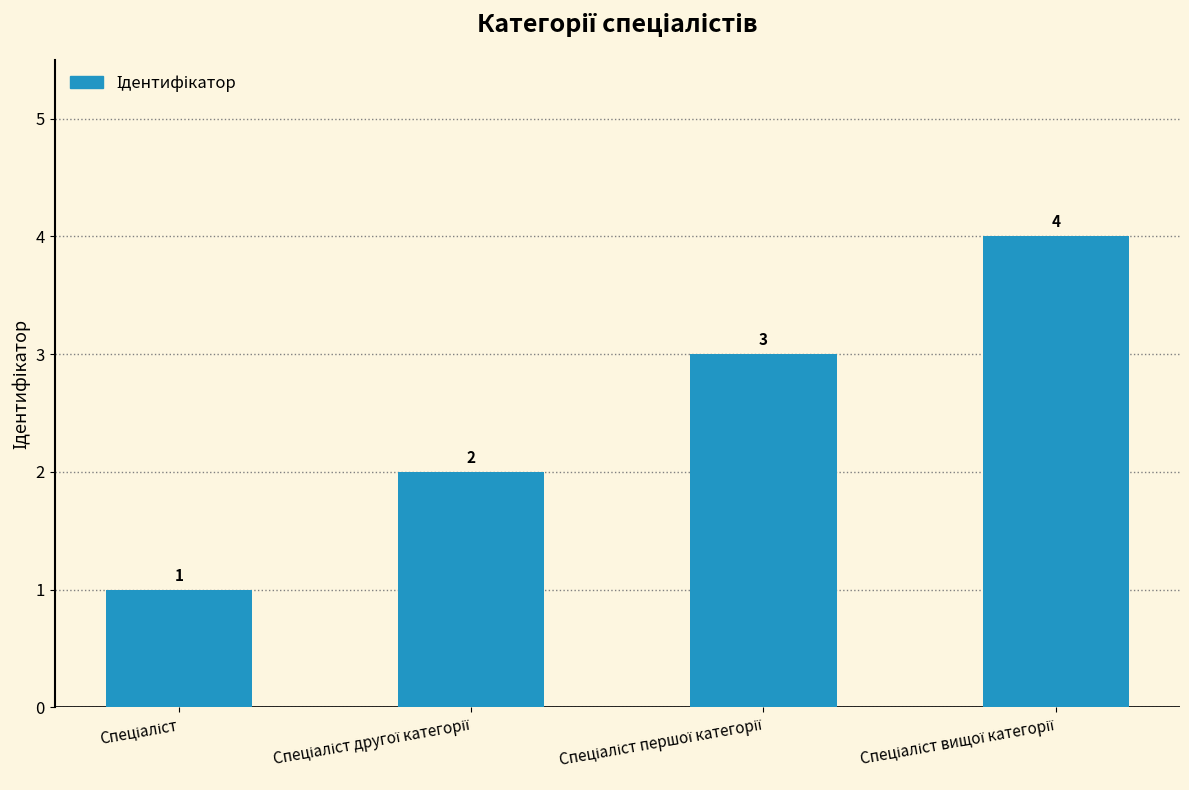

Count the values in the range 2 to 4.

3